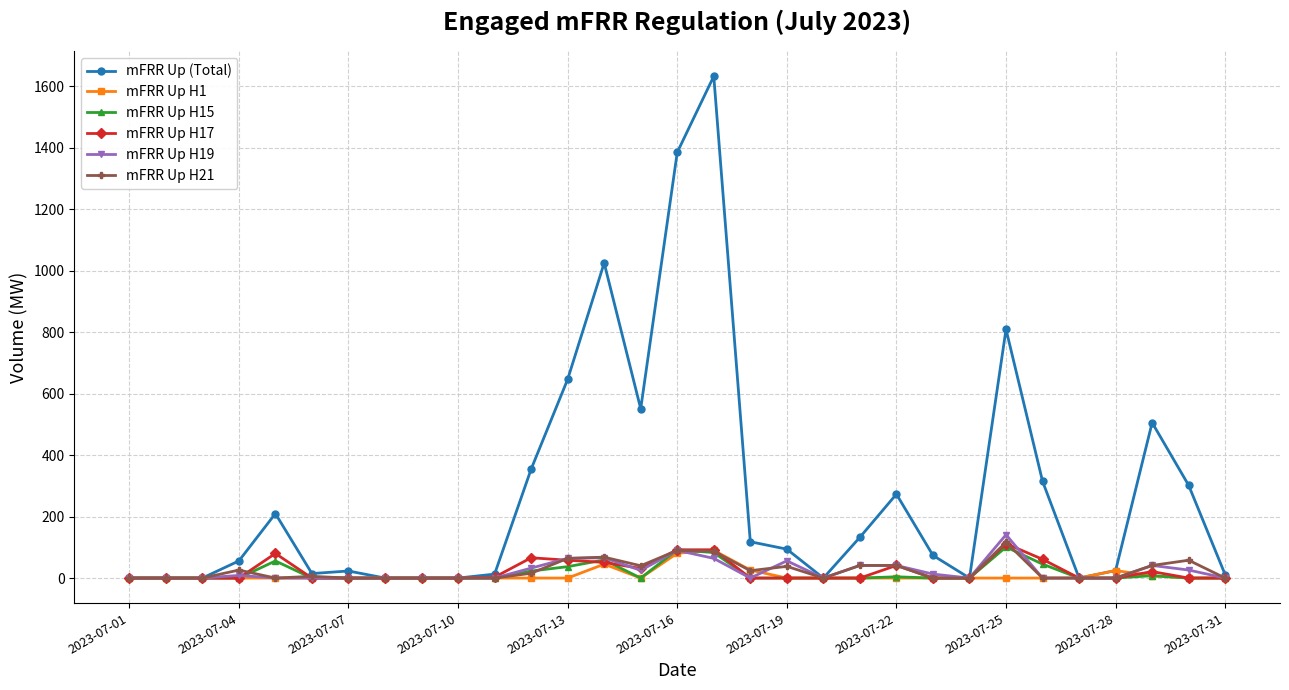

Which series has the largest total across all categories?

mFRR Up (Total)